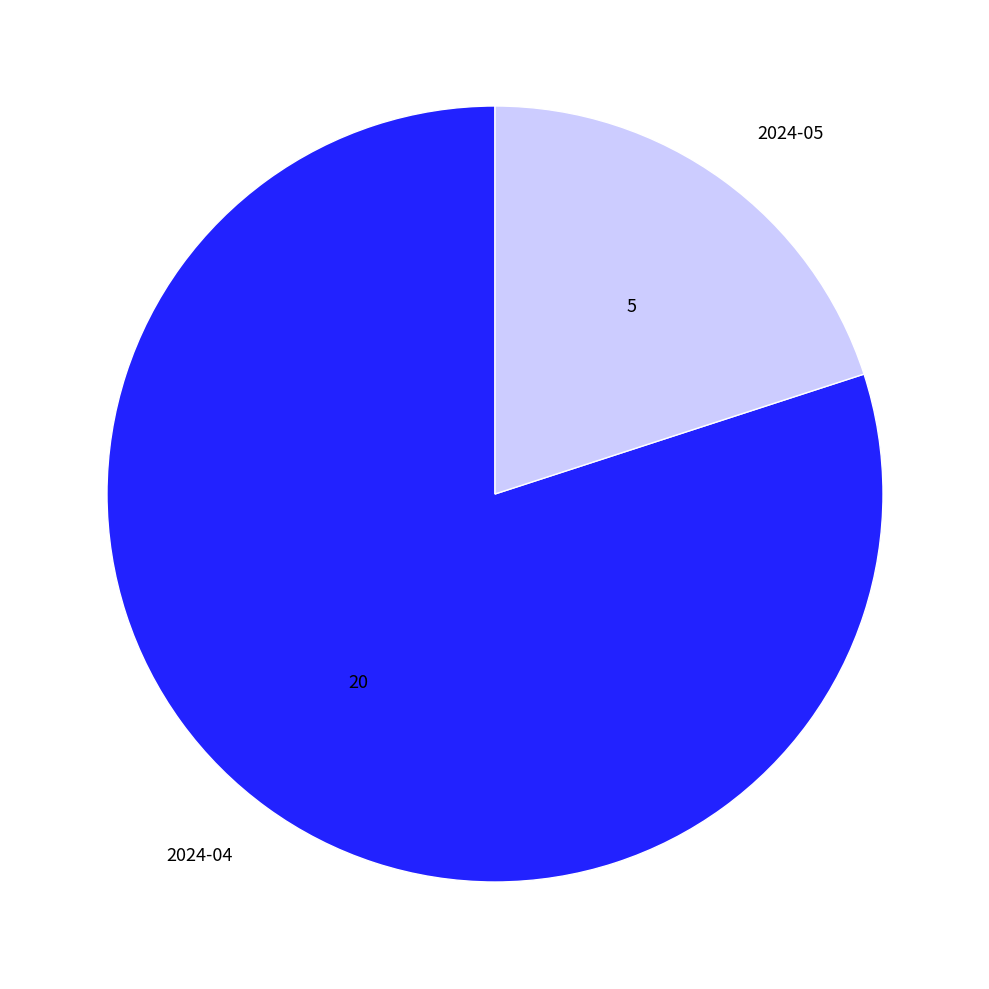

Does 2024-04 account for over 50% of the chart?

Yes